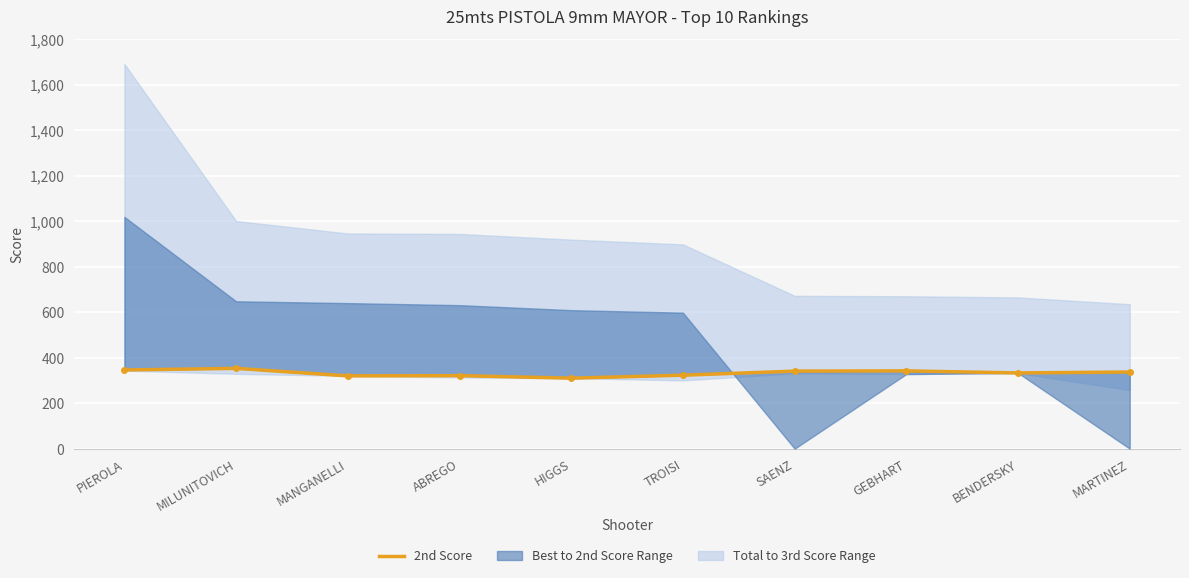

Rank the categories by value from lowest to highest.

HIGGS, MANGANELLI, ABREGO, TROISI, BENDERSKY, MARTINEZ, SAENZ, GEBHART, PIEROLA, MILUNITOVICH